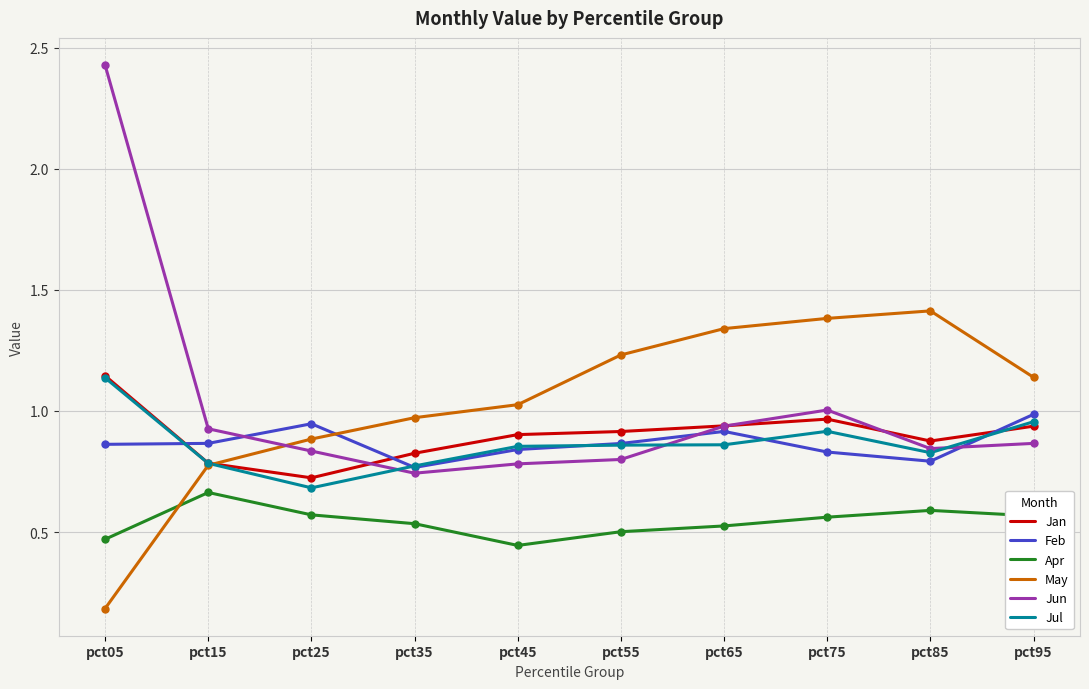

True or false: Jan and Apr cross at least once.

False